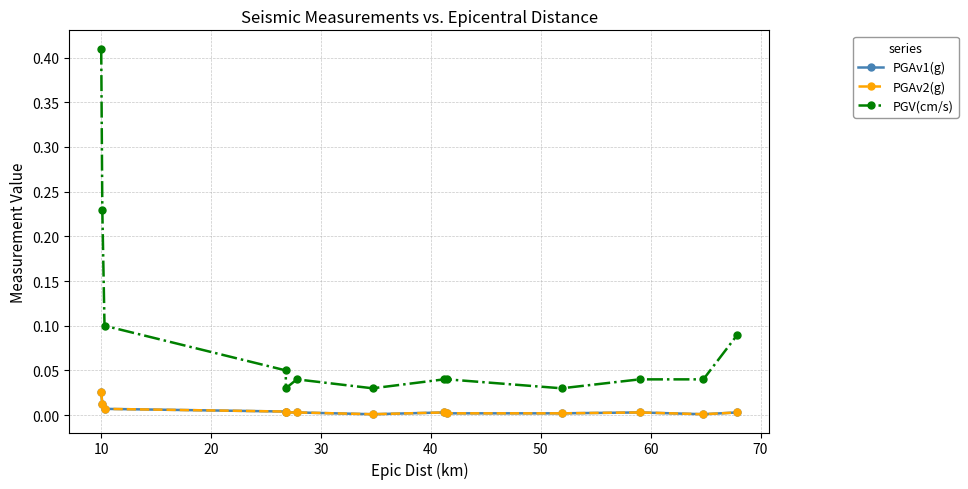

Which series changed the most between 60 and 80?

PGV(cm/s)